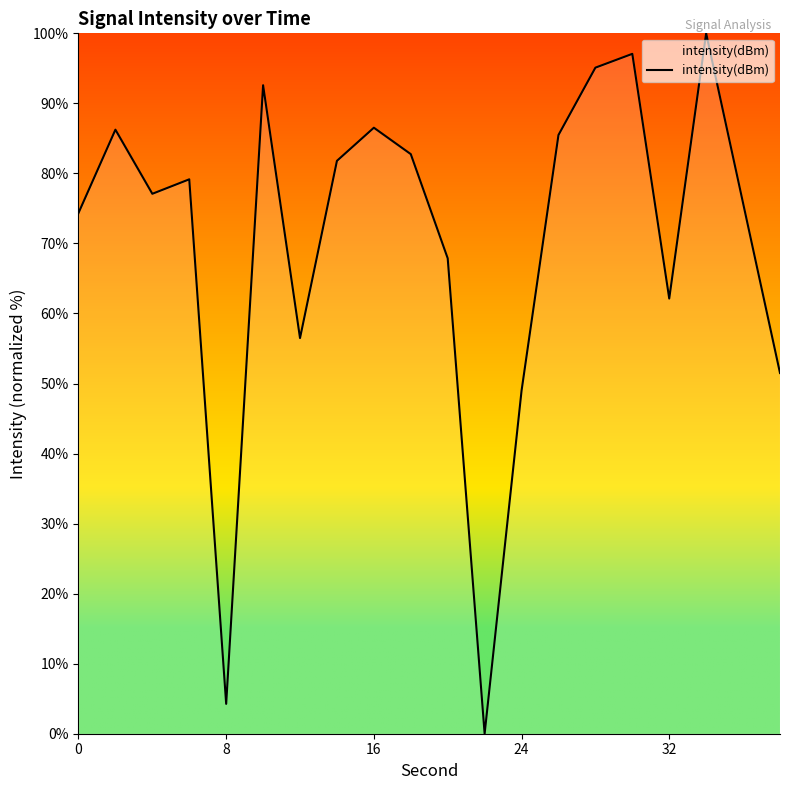

What is the difference between the maximum and minimum values?

100.0